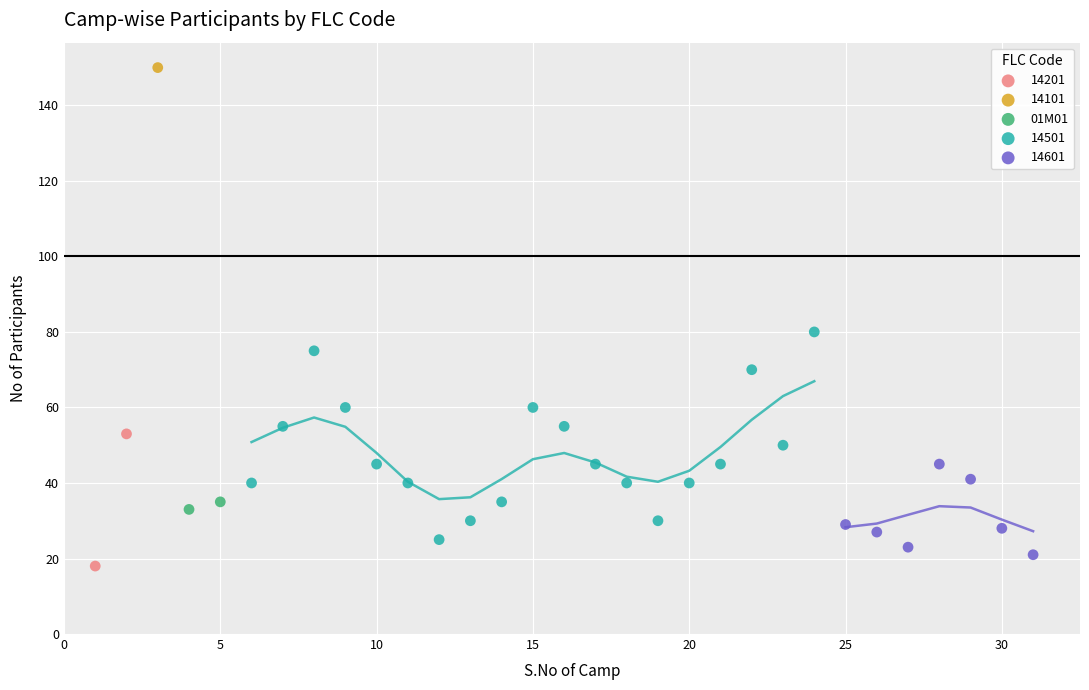

What are all the series names shown in the legend?

14201, 14101, 01M01, 14501, 14601